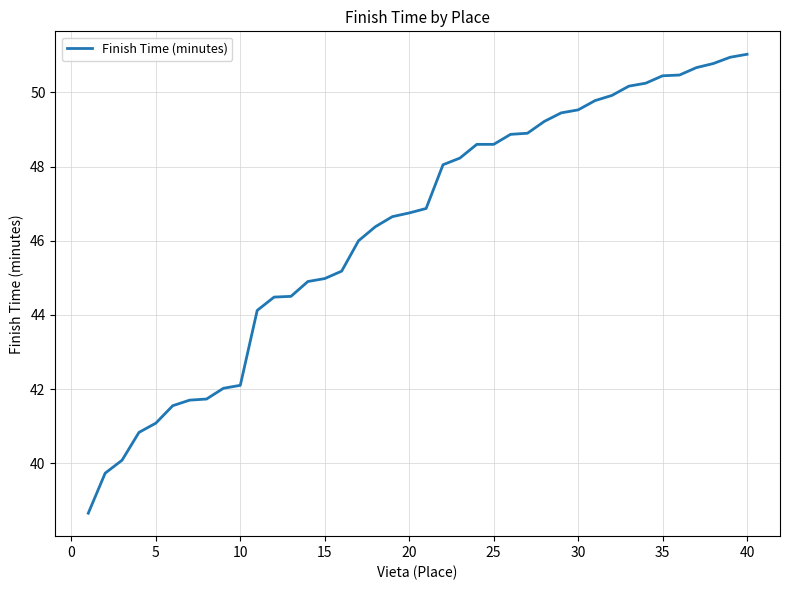

What is the maximum value shown in the chart?

51.0